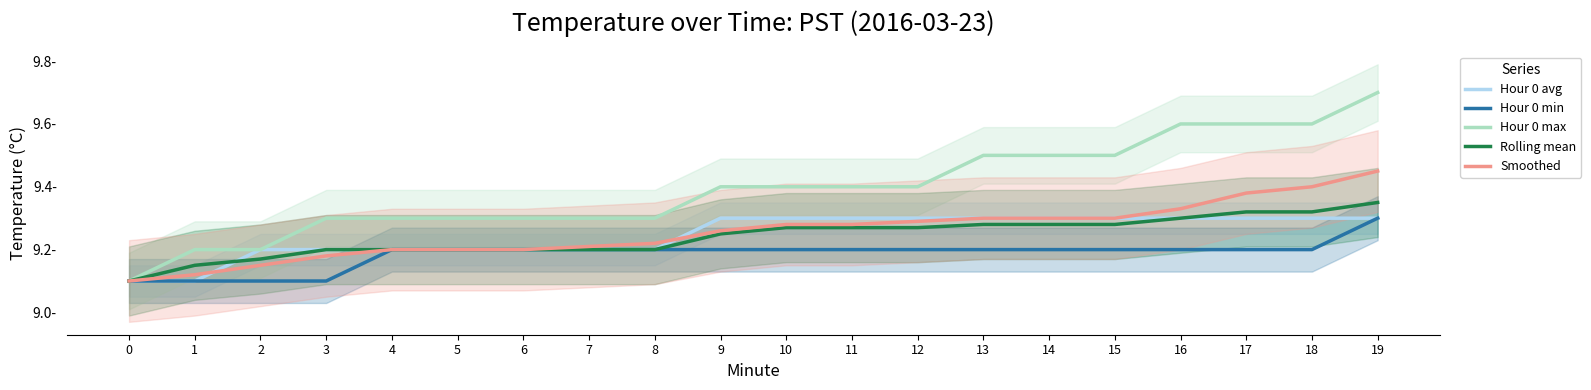

Reading left to right, transcribe all the data shown in this chart.

Hour 0 avg: 0=9.1	1=9.1	2=9.2	3=9.2	4=9.2	5=9.2	6=9.2	7=9.2	8=9.2	9=9.3	10=9.3	11=9.3	12=9.3	13=9.3	14=9.3	15=9.3	16=9.3	17=9.3	18=9.3	19=9.3
Hour 0 min: 0=9.1	1=9.1	2=9.1	3=9.1	4=9.2	5=9.2	6=9.2	7=9.2	8=9.2	9=9.2	10=9.2	11=9.2	12=9.2	13=9.2	14=9.2	15=9.2	16=9.2	17=9.2	18=9.2	19=9.3
Hour 0 max: 0=9.1	1=9.2	2=9.2	3=9.3	4=9.3	5=9.3	6=9.3	7=9.3	8=9.3	9=9.4	10=9.4	11=9.4	12=9.4	13=9.5	14=9.5	15=9.5	16=9.6	17=9.6	18=9.6	19=9.7
Rolling mean: 0=9.1	1=9.2	2=9.2	3=9.2	4=9.2	5=9.2	6=9.2	7=9.2	8=9.2	9=9.2	10=9.3	11=9.3	12=9.3	13=9.3	14=9.3	15=9.3	16=9.3	17=9.3	18=9.3	19=9.3
Smoothed: 0=9.1	1=9.1	2=9.2	3=9.2	4=9.2	5=9.2	6=9.2	7=9.2	8=9.2	9=9.3	10=9.3	11=9.3	12=9.3	13=9.3	14=9.3	15=9.3	16=9.3	17=9.4	18=9.4	19=9.4